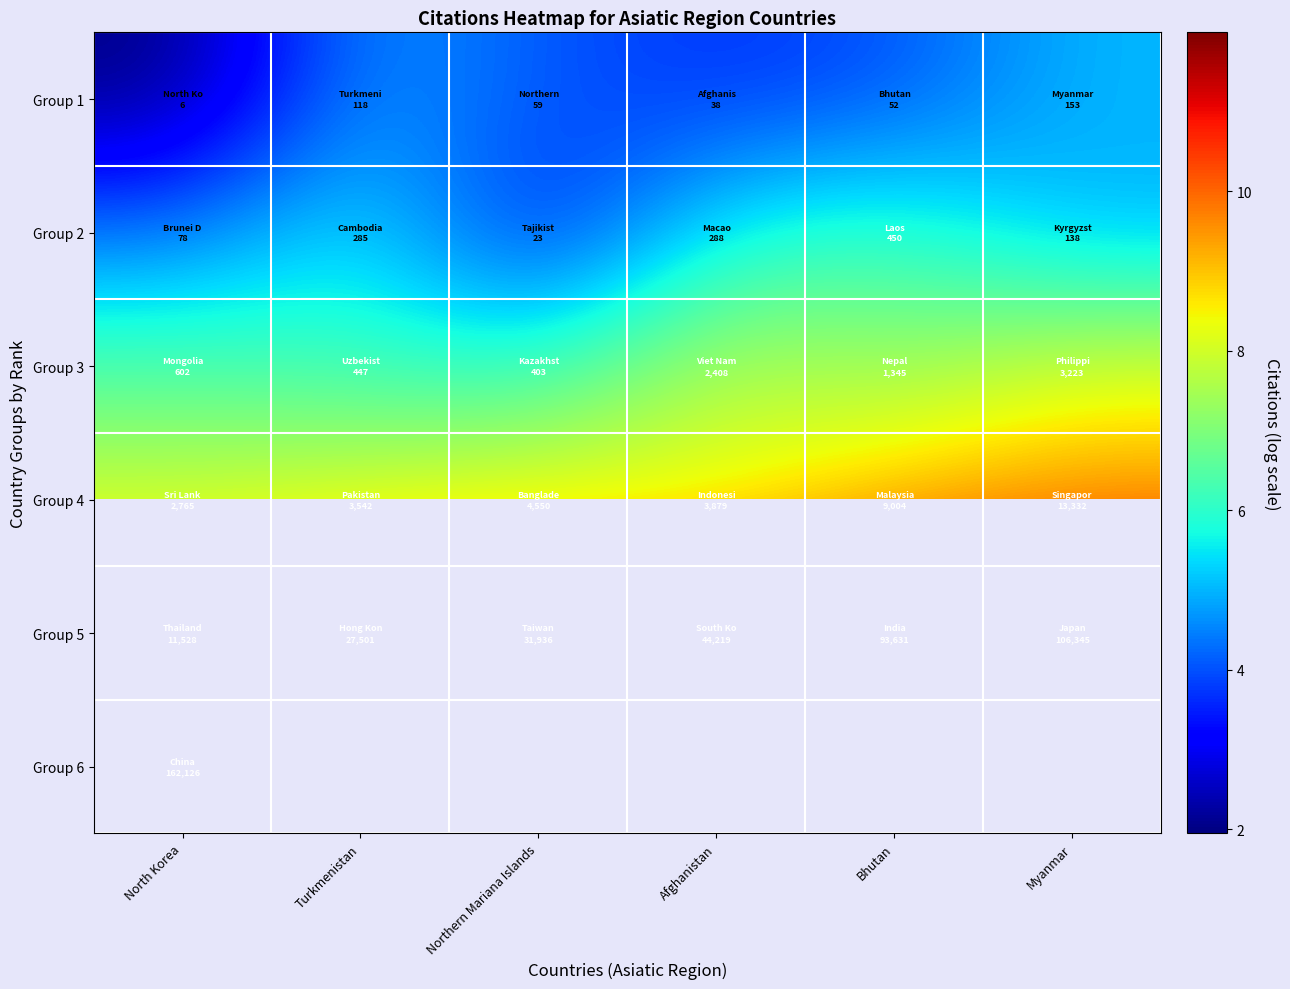

How many data points in Group 5 are above 10?

5